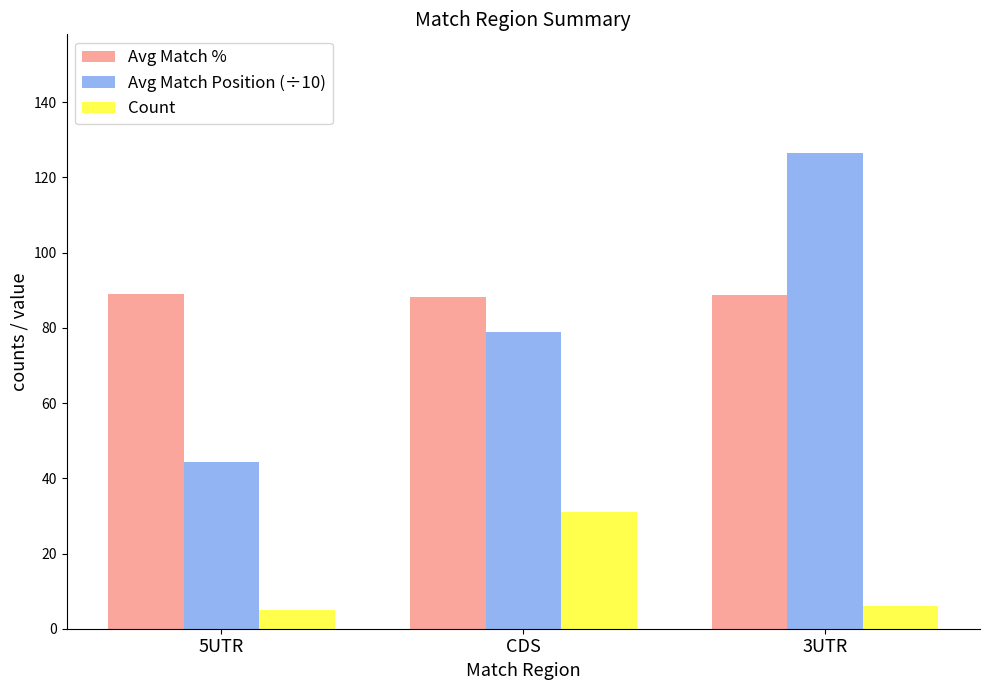

The Count series shows 5.0 at 5UTR. True or false?

True